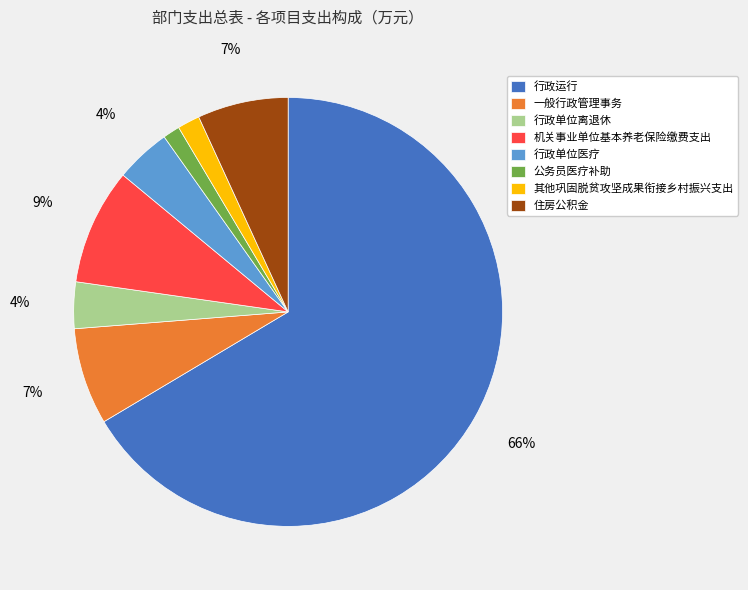

How many slices are in this pie chart?

8